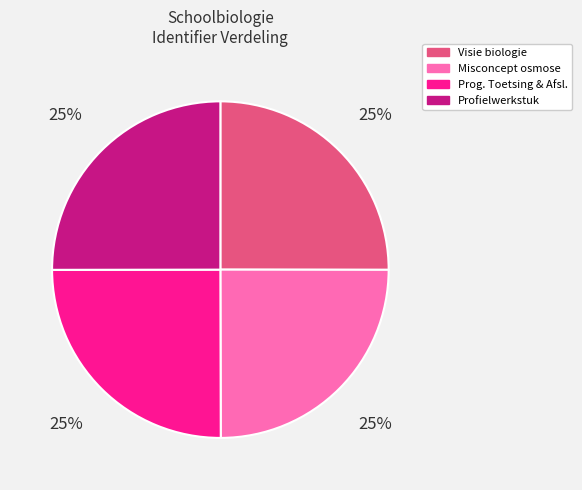

What is the ratio of the value at Misconcept osmose to the value at Visie biologie?

1.0